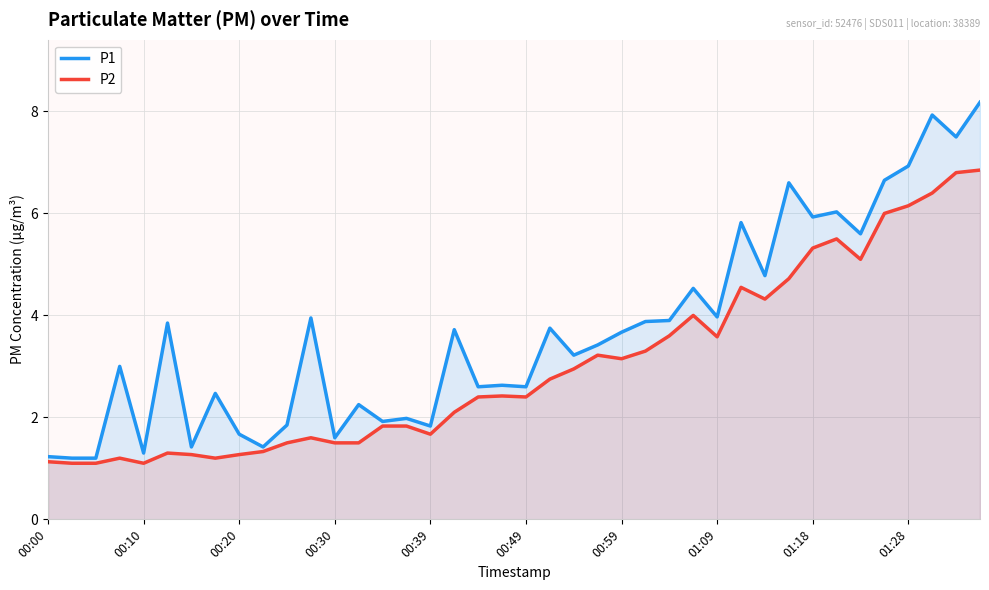

At which category is the sum across all series the highest?

39